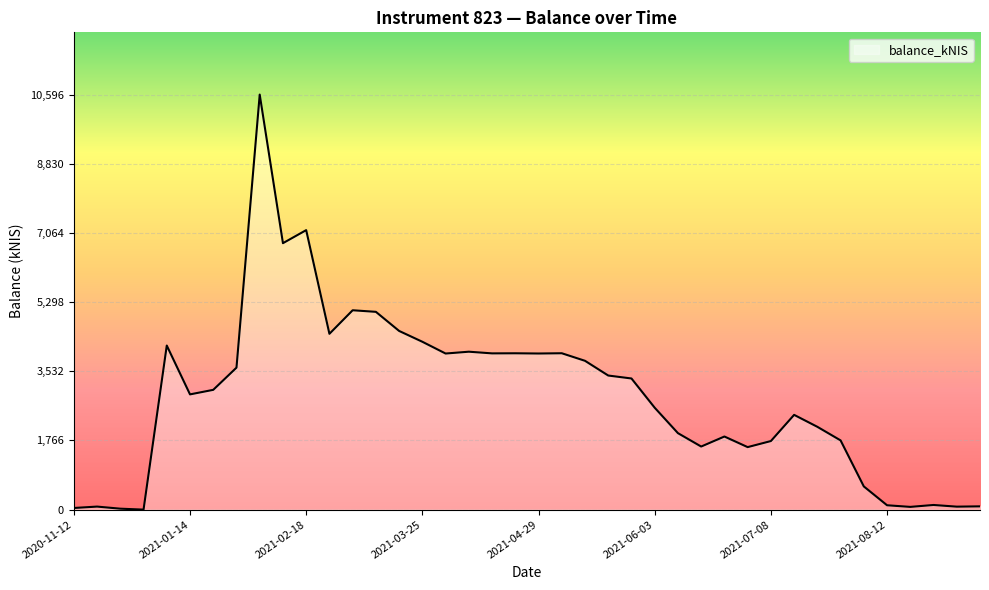

What is the difference between the maximum and minimum values?

10596.1